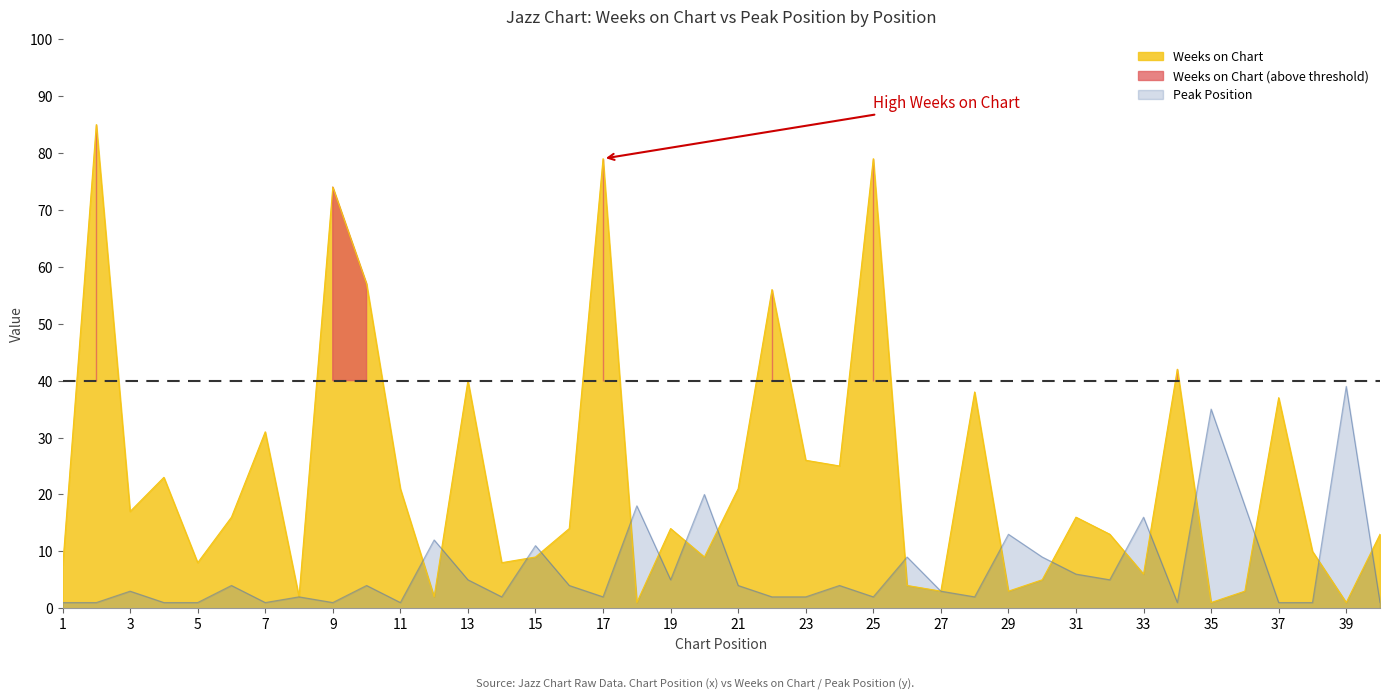

What is the sum of the Weeks on Chart values at 5 and 16?

22